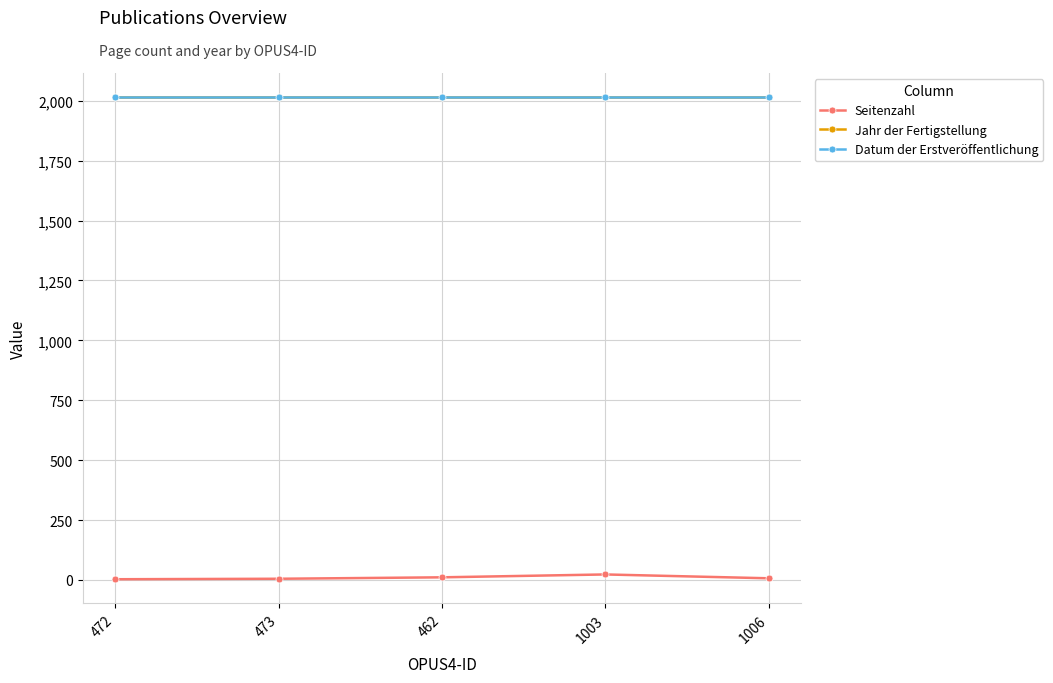

Is it true that Seitenzahl equals 7 at 1006?

True